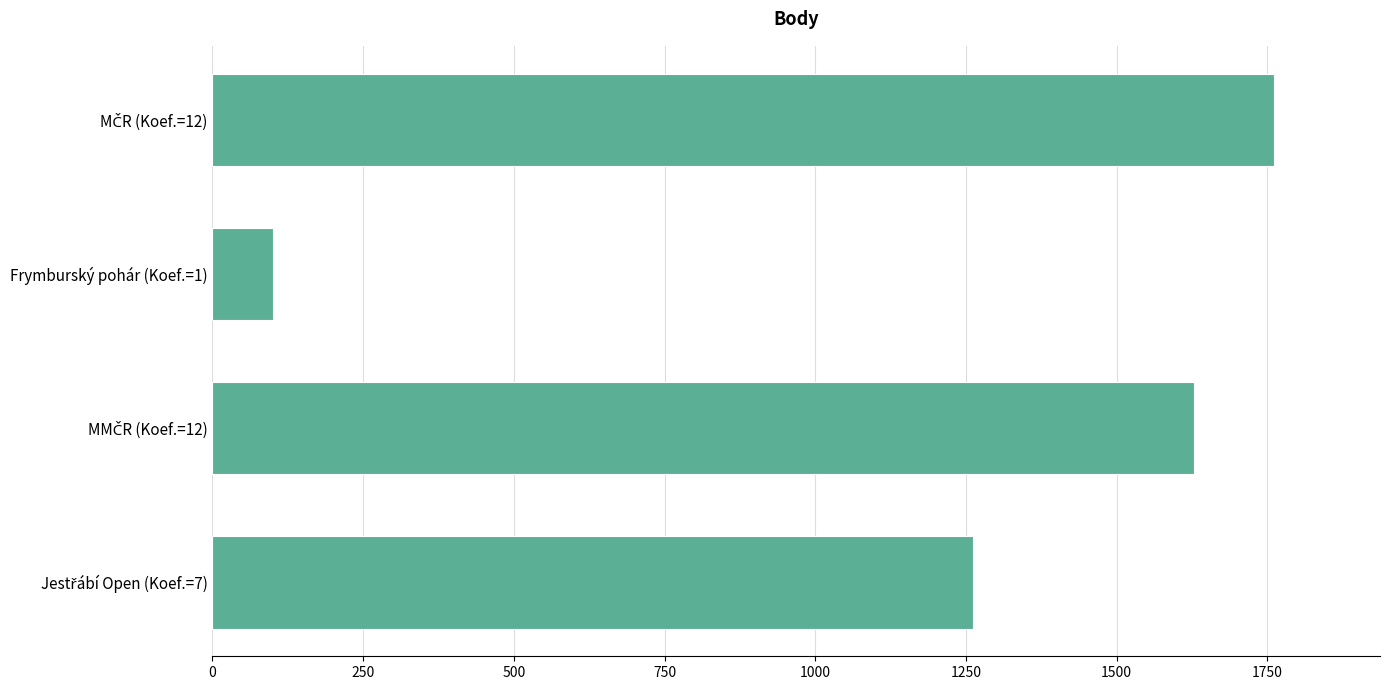

The value at Frymburský pohár (Koef.=1) is 39. True or false?

False